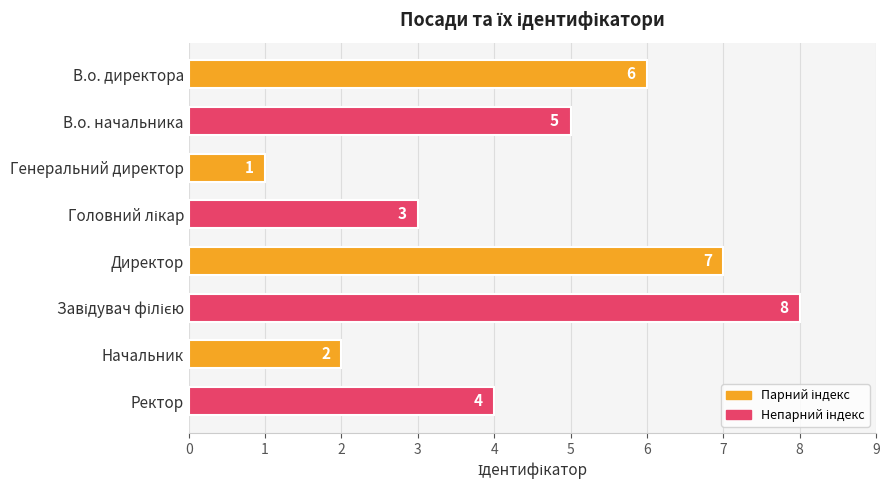

What is the greatest value displayed?

8